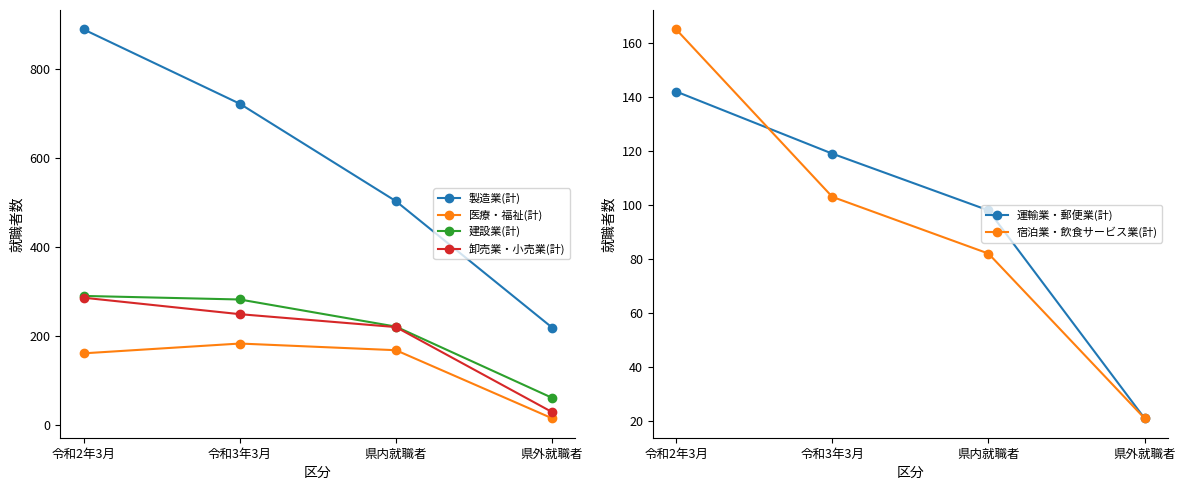

What is the lowest value of the 宿泊業・飲食サービス業(計) series?

21